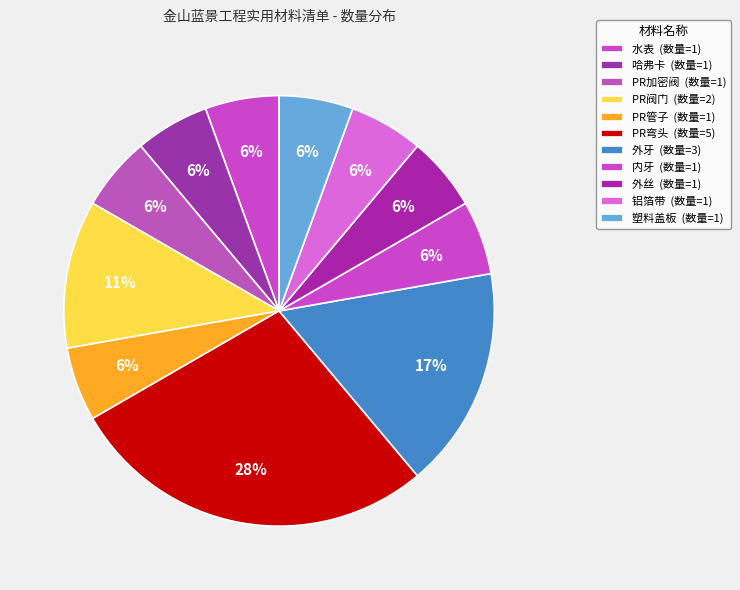

How many slices are in this pie chart?

11